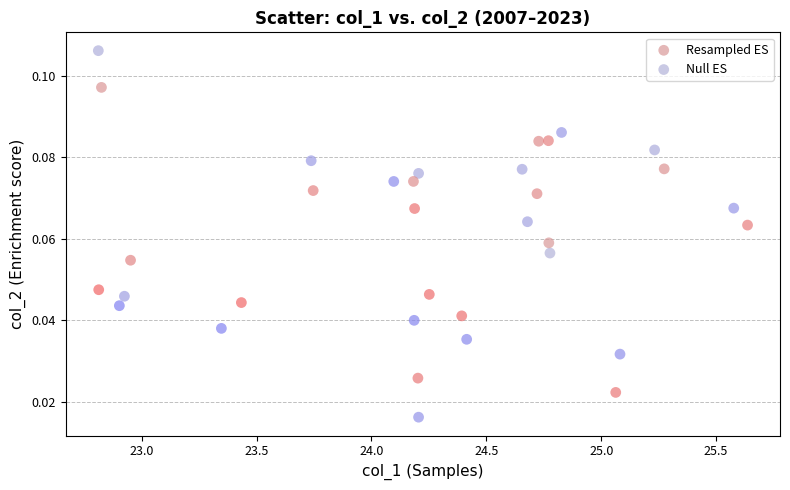

Which series has the largest Y range (max minus min)?

Null ES